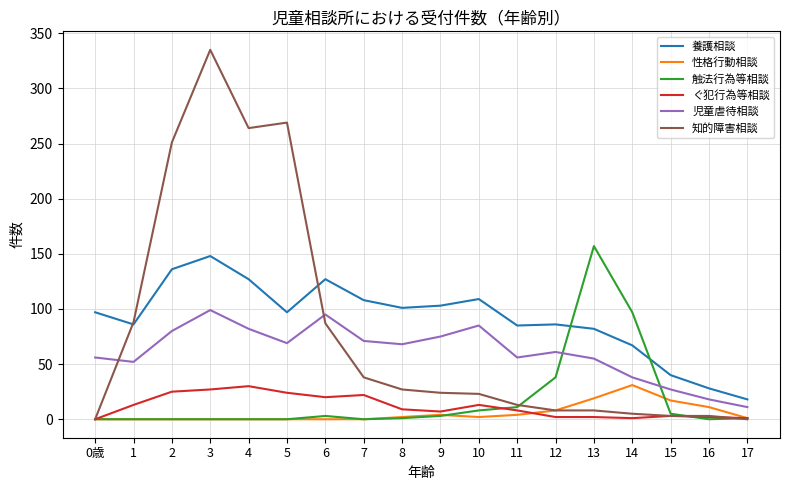

What is the spread (max minus min) of values at 4?

264